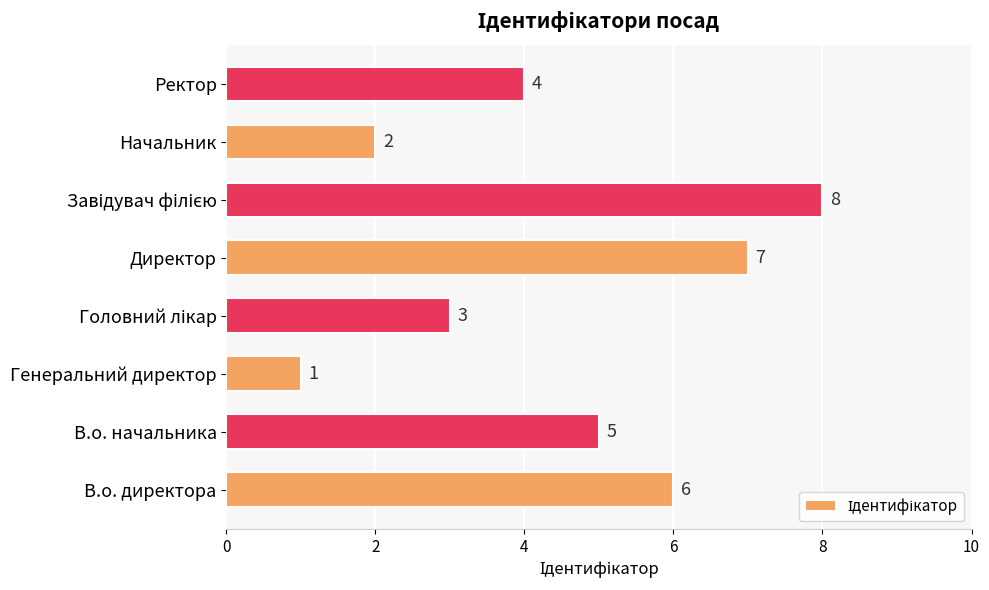

Is it true that the value at Начальник is 2?

True